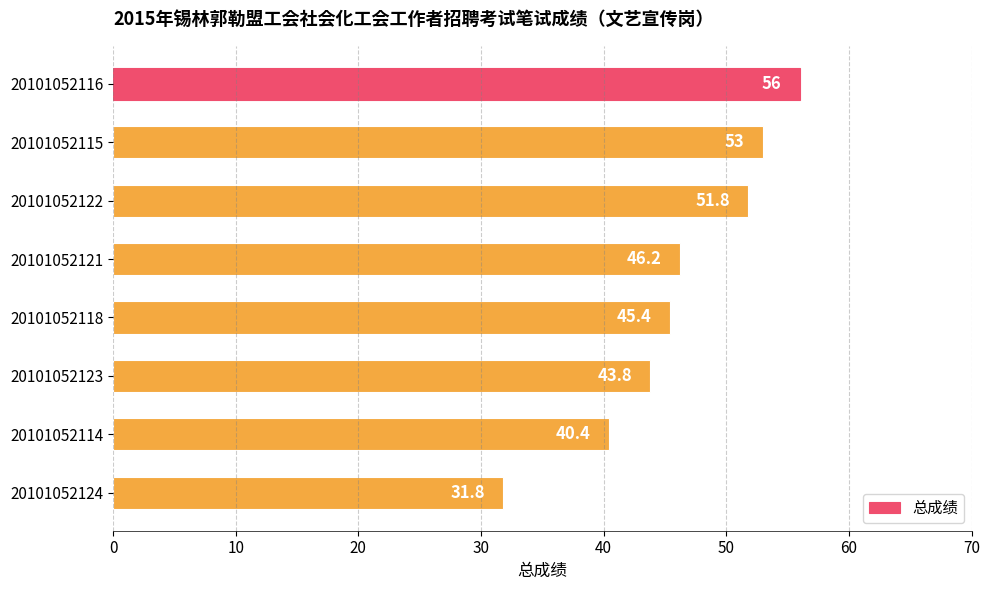

What is the difference between the maximum and second lowest values?

15.6